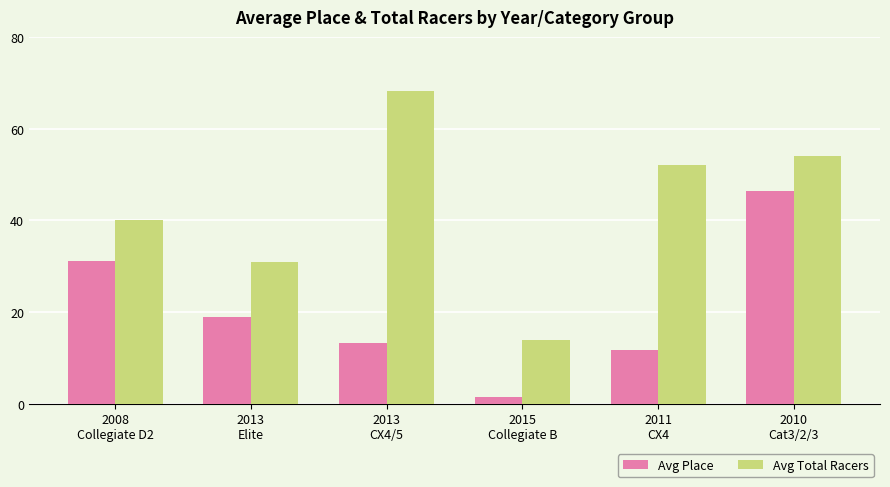

At which category is the sum across all series the highest?

2010
Cat3/2/3